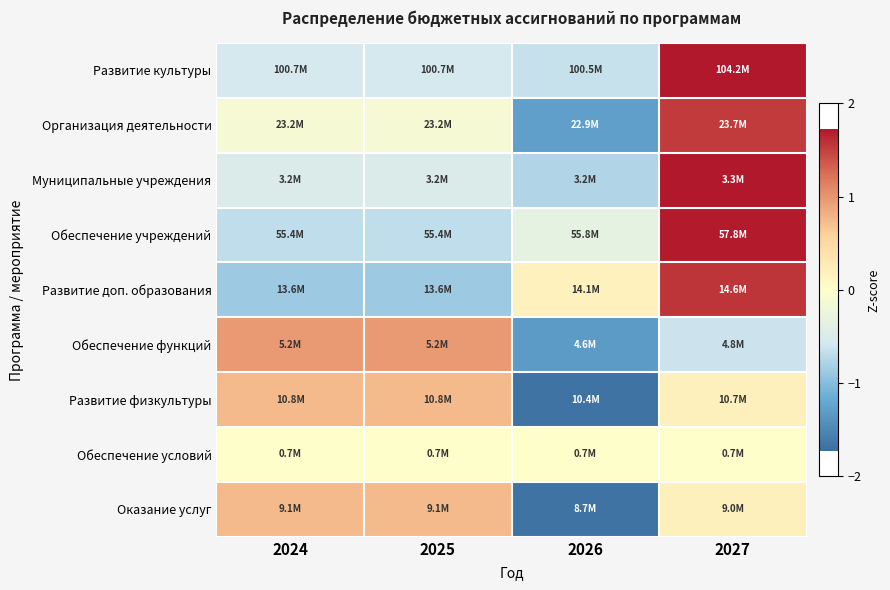

List the series in order of their peak value, lowest first.

Обеспечение условий, Развитие физкультуры, Оказание услуг, Обеспечение функций, Организация деятельности, Развитие доп. образования, Обеспечение учреждений, Муниципальные учреждения, Развитие культуры